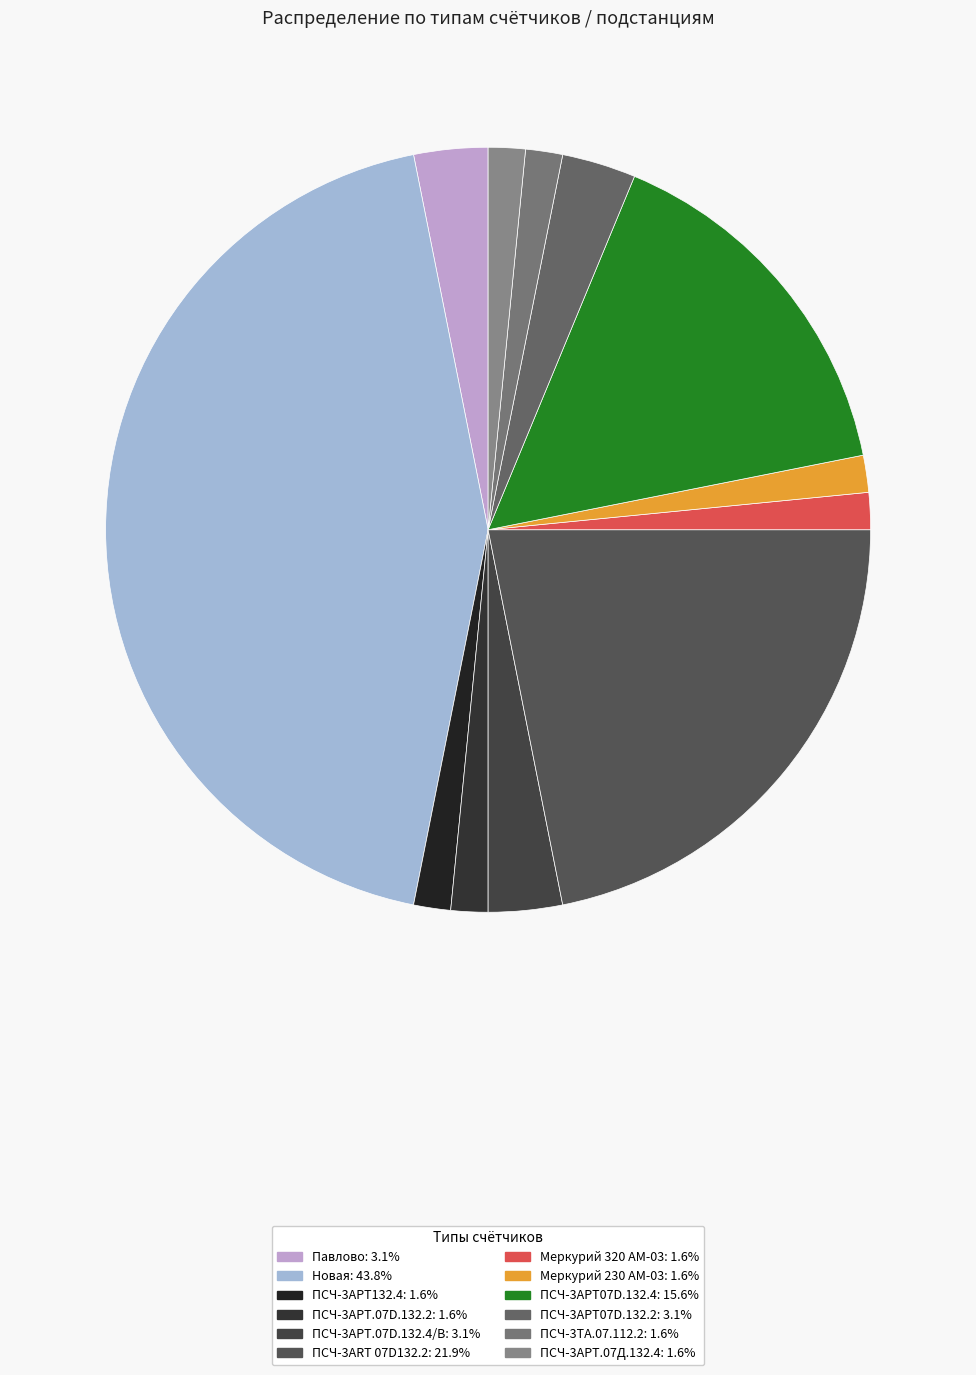

How many slices are in this pie chart?

12